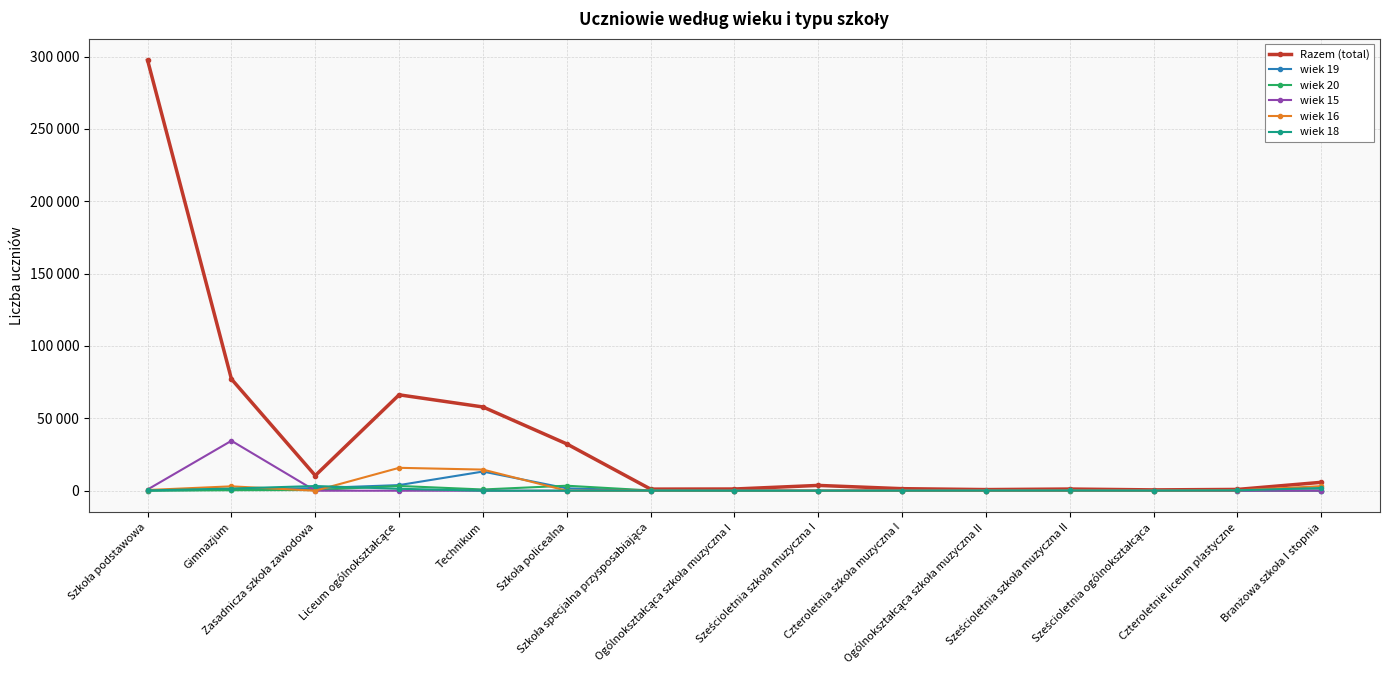

Which series has the largest total across all categories?

Razem (total)